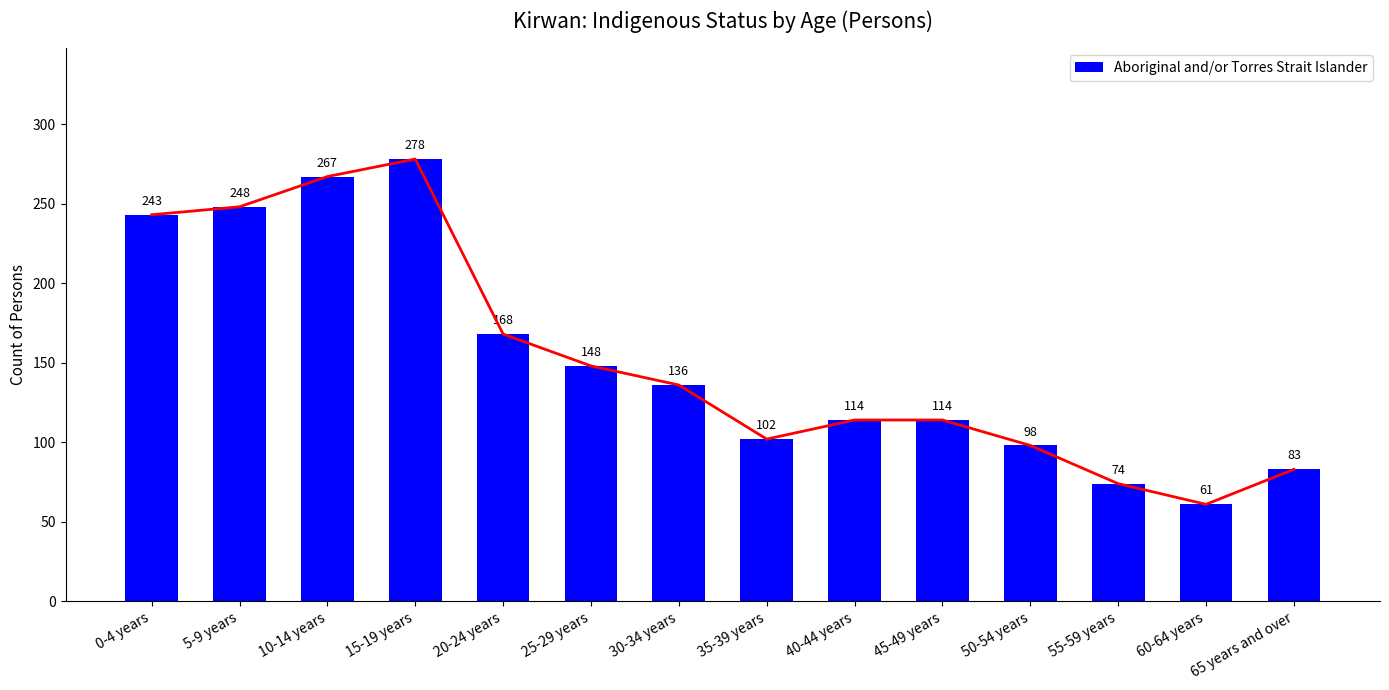

Are the bars grouped side by side (vs. stacked)?

No